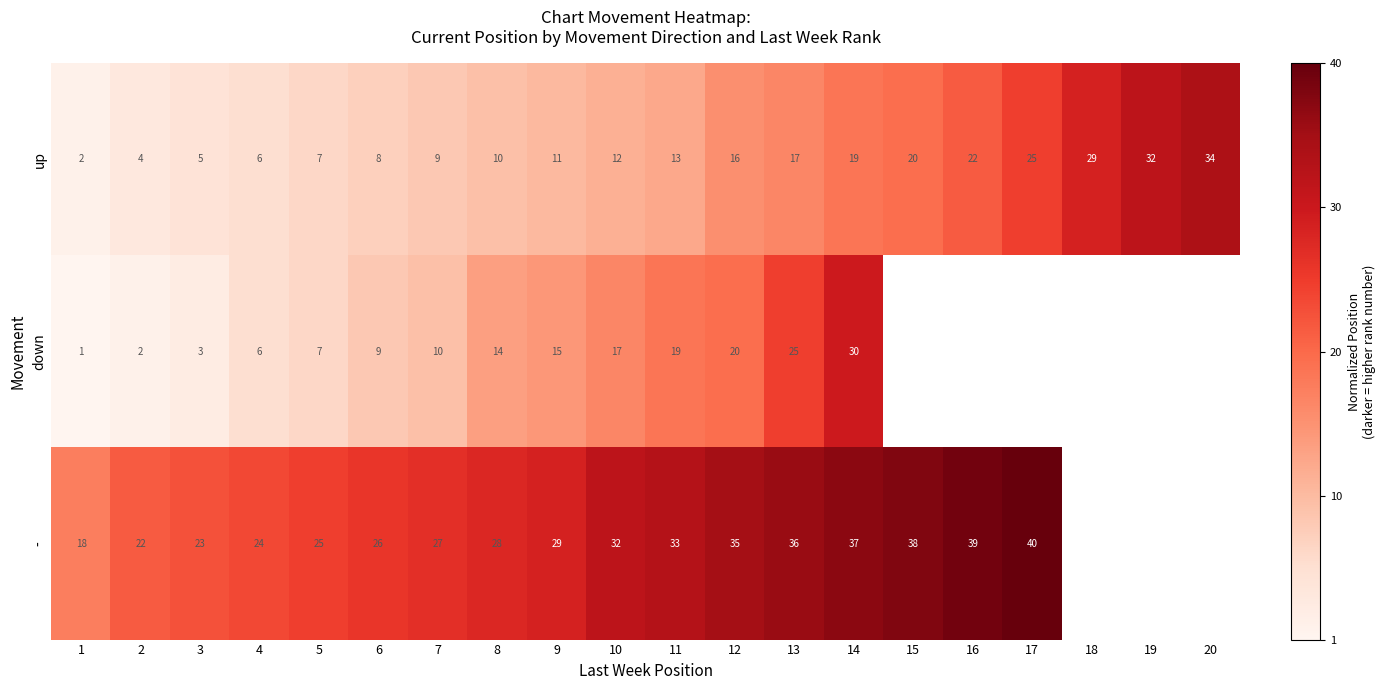

Rank the series at 11 from lowest to highest value.

up, down, -